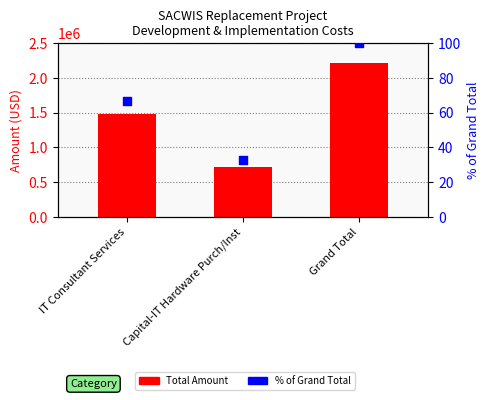

Which series reaches the minimum Y coordinate?

% of Grand Total